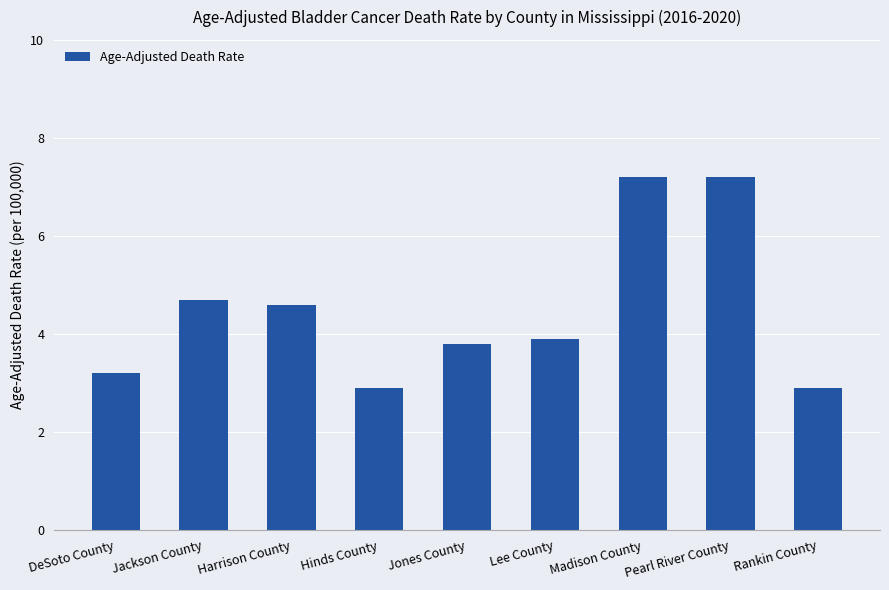

What value does the data have at Rankin County?

2.9